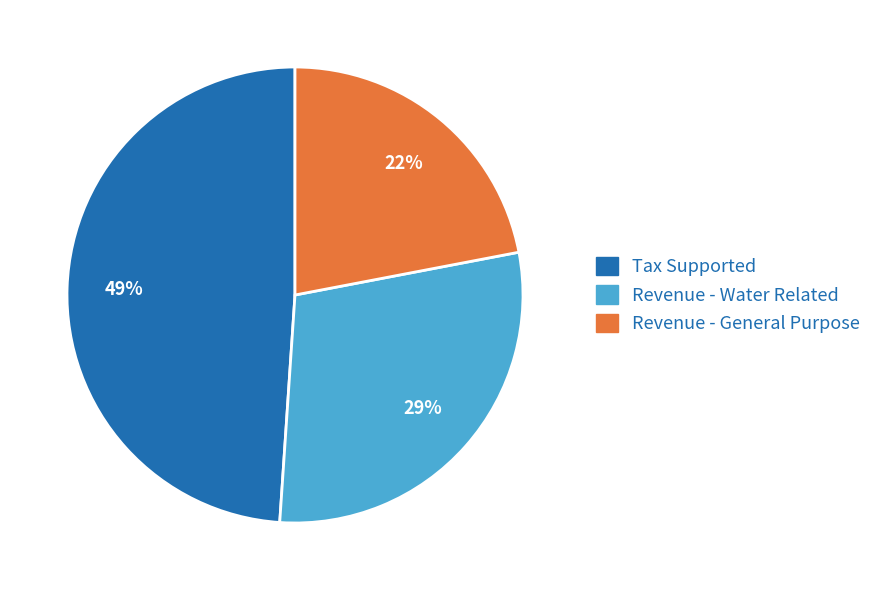

How many segments does this pie chart have?

3